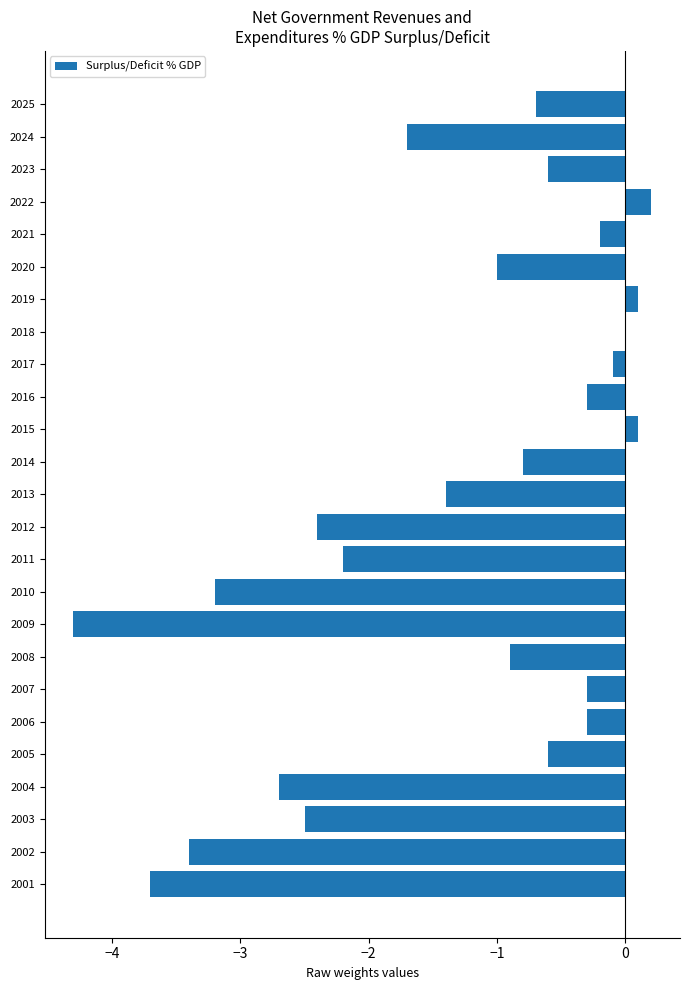

Are the bars grouped side by side (vs. stacked)?

No